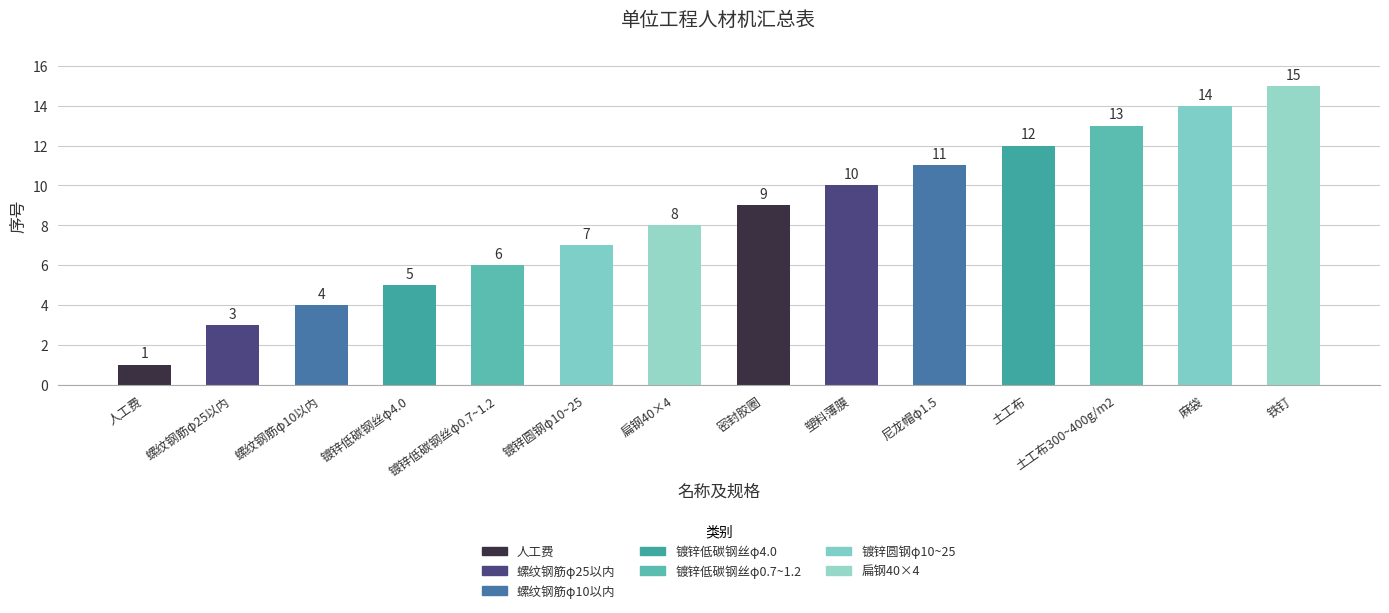

What position from the left is 镀锌圆钢φ10~25?

6